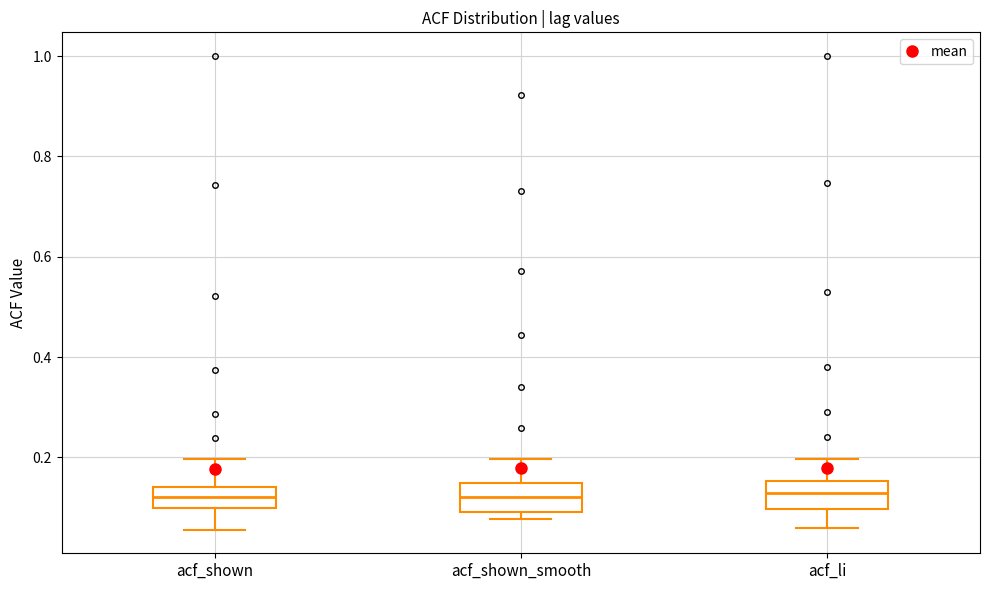

Reading left to right, transcribe this box plot: for each box, give where its median line is, the range the box spans, and where its two whiskers end, as read against the y-axis. The values are not printed on the chart, so give them approximately, as read against the axis.

acf_shown: median 0.12, box 0.10 to 0.14, whiskers 0.06 to 0.20
acf_shown_smooth: median 0.12, box 0.10 to 0.14, whiskers 0.08 to 0.20
acf_li: median 0.12, box 0.10 to 0.16, whiskers 0.06 to 0.20